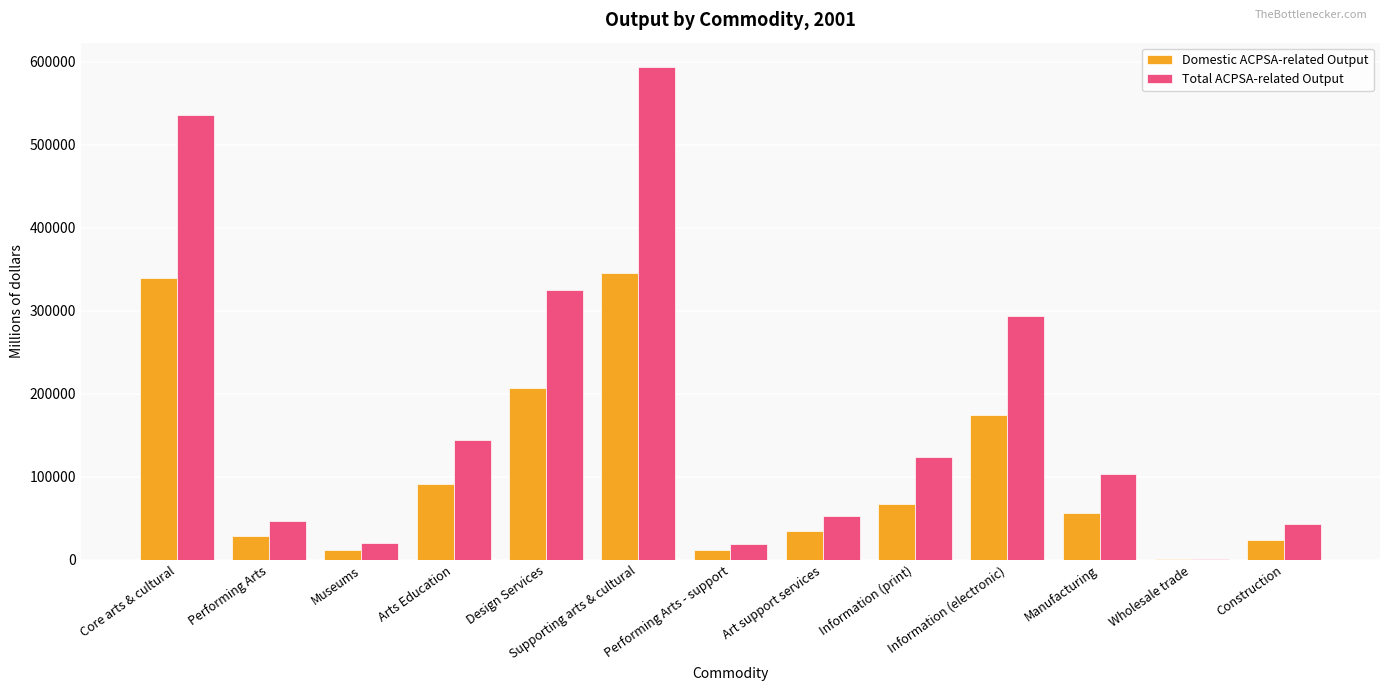

How many categories are shown in the chart?

13